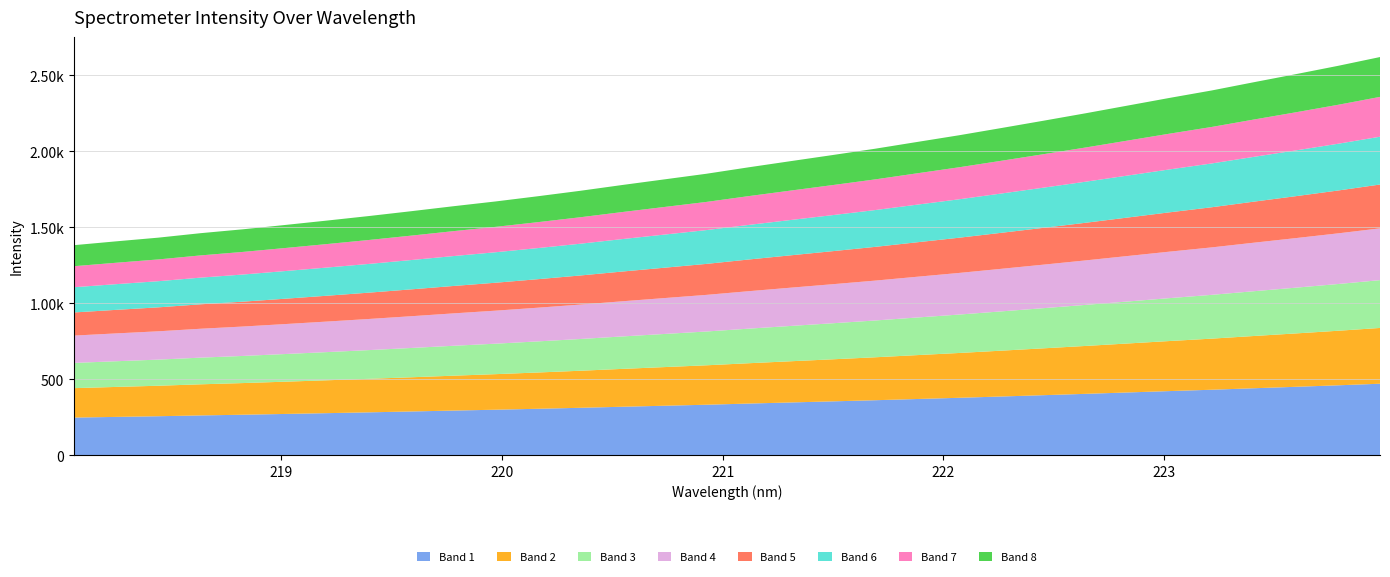

Reading left to right, transcribe all the data shown in this chart.

218.0596=1383.4	218.2508=1408.6	218.442=1432.9	218.6332=1462.2	218.8244=1487.7	219.0156=1516.1	219.2067=1545.3	219.3979=1575.3	219.589=1607.0	219.7801=1639.7	219.9712=1671.1	220.1623=1705.3	220.3533=1740.8	220.5444=1779.1	220.7354=1816.2	220.9264=1853.2	221.1174=1895.5	221.3083=1936.2	221.4993=1976.5	221.6902=2017.7	221.8812=2062.3	222.0721=2106.5	222.263=2153.9	222.4538=2202.0	222.6447=2250.9	222.8355=2301.6	223.0264=2352.3	223.2172=2401.3	223.408=2455.4	223.5987=2508.6	223.7895=2563.1	223.9802=2621.2